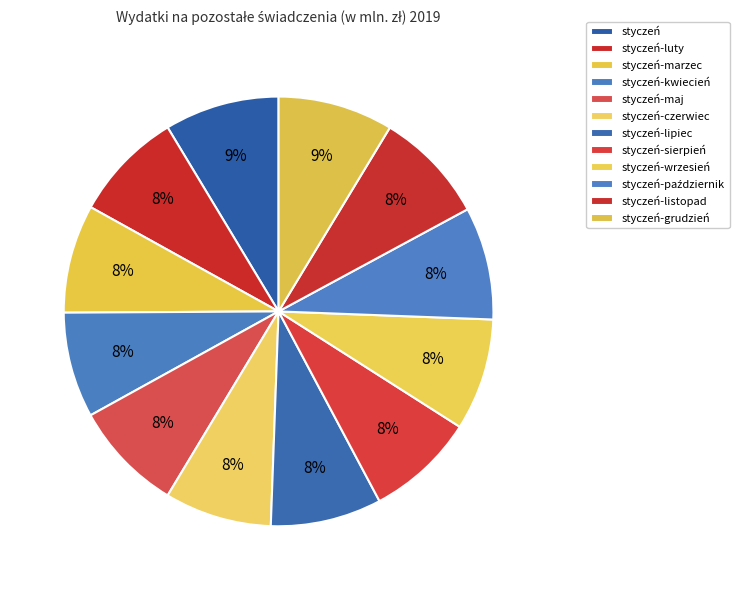

Is it true that styczeń is 15% of the pie?

False